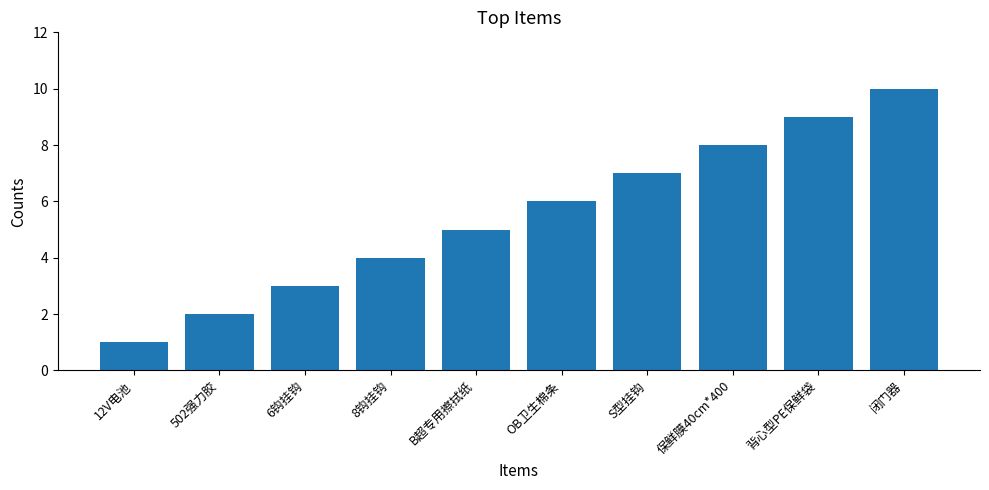

List the labels in order of value, largest first.

闭门器, 背心型PE保鲜袋, 保鲜膜40cm*400, S型挂钩, OB卫生棉条, B超专用擦拭纸, 8钩挂钩, 6钩挂钩, 502强力胶, 12V电池